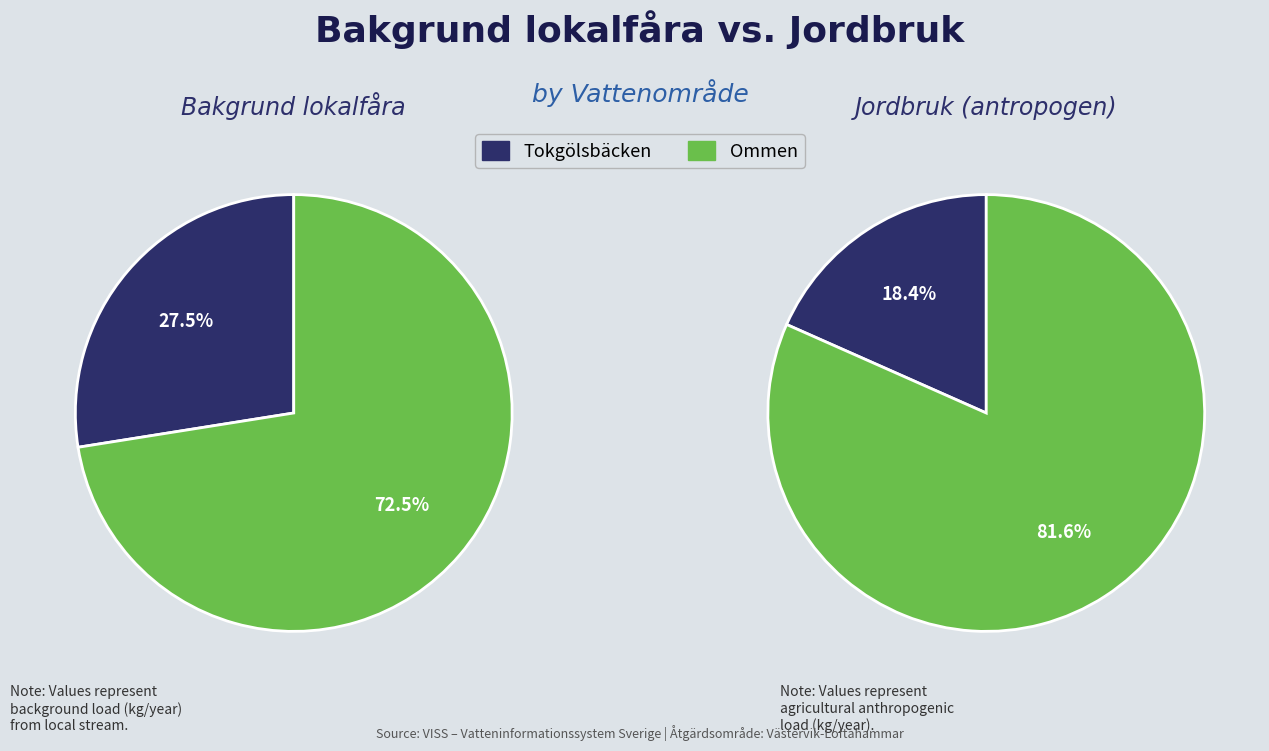

Rank the categories by value from lowest to highest.

Tokgölsbäcken, Ommen